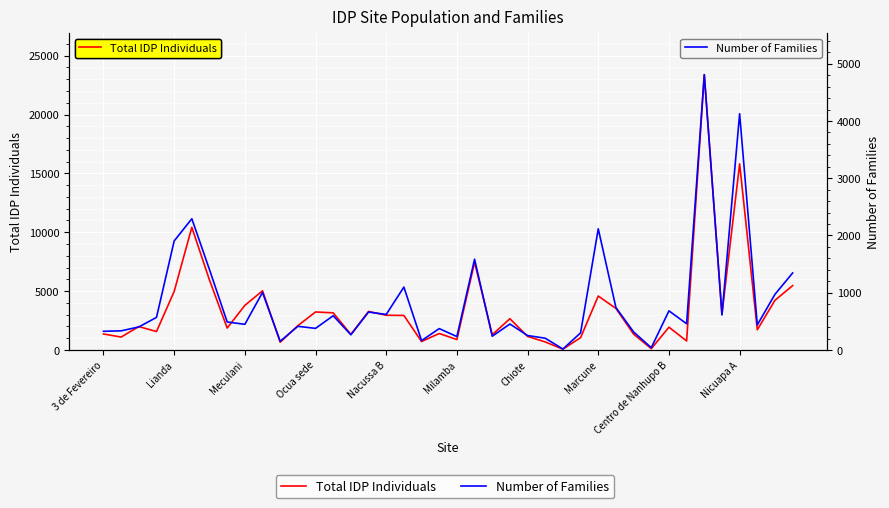

What is the average value of the Total IDP Individuals series?

3521